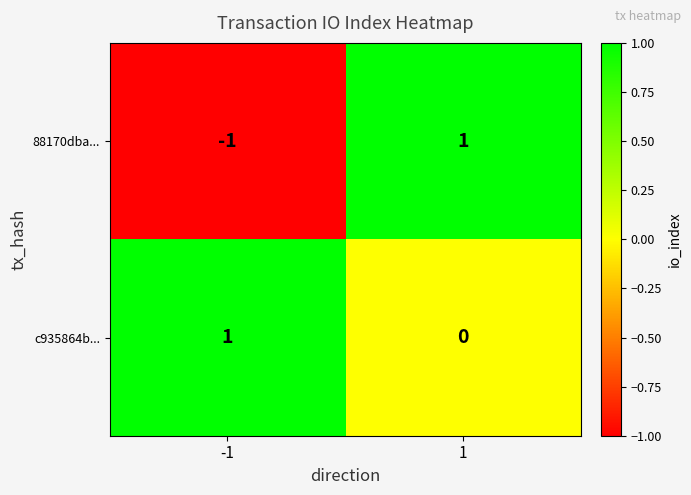

True or false: c935864b... has a value of 0 at -1.

False